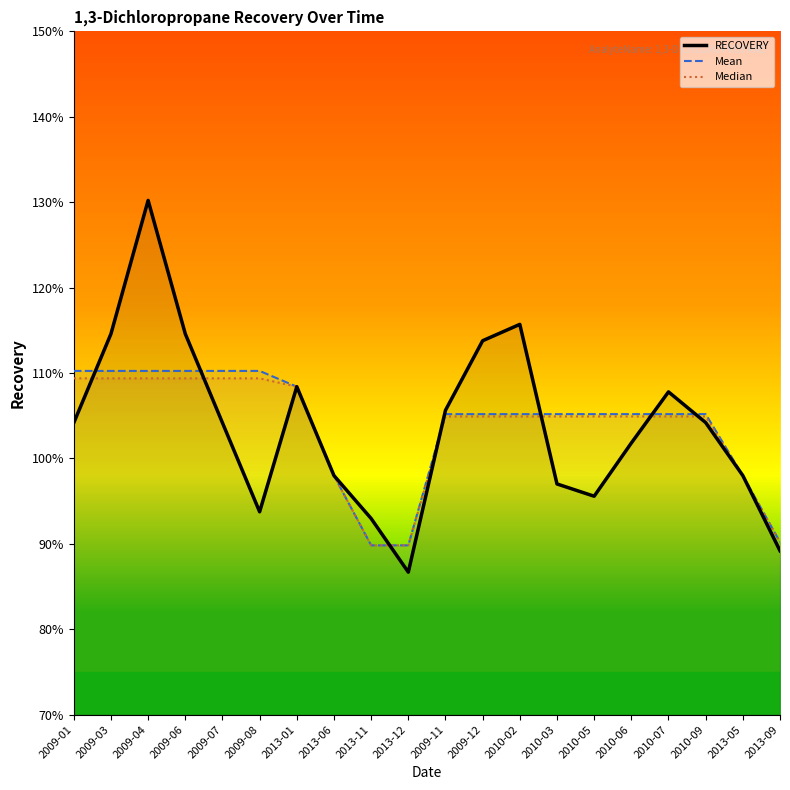

Which series has the widest spread of values?

RECOVERY